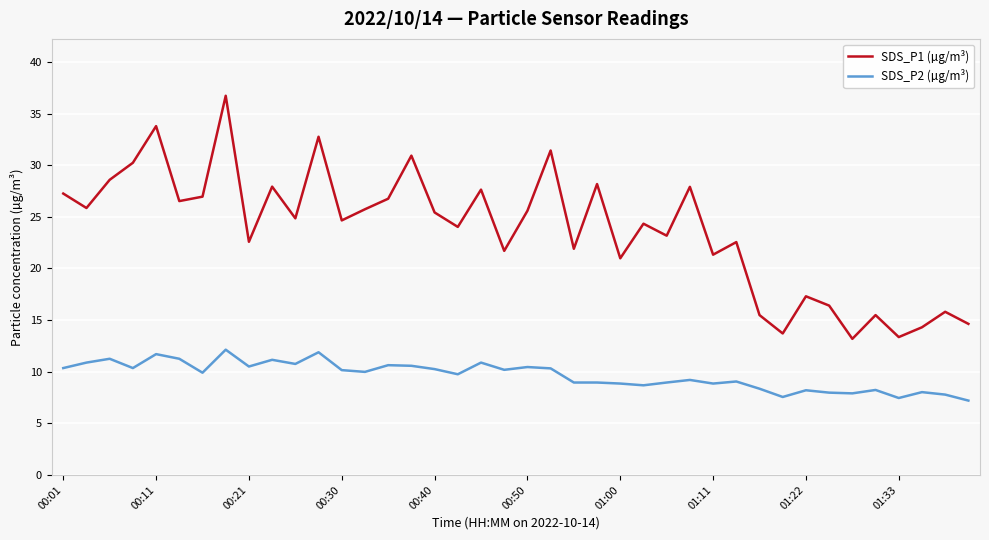

What is the maximum value for SDS_P2 (µg/m³)?

12.1